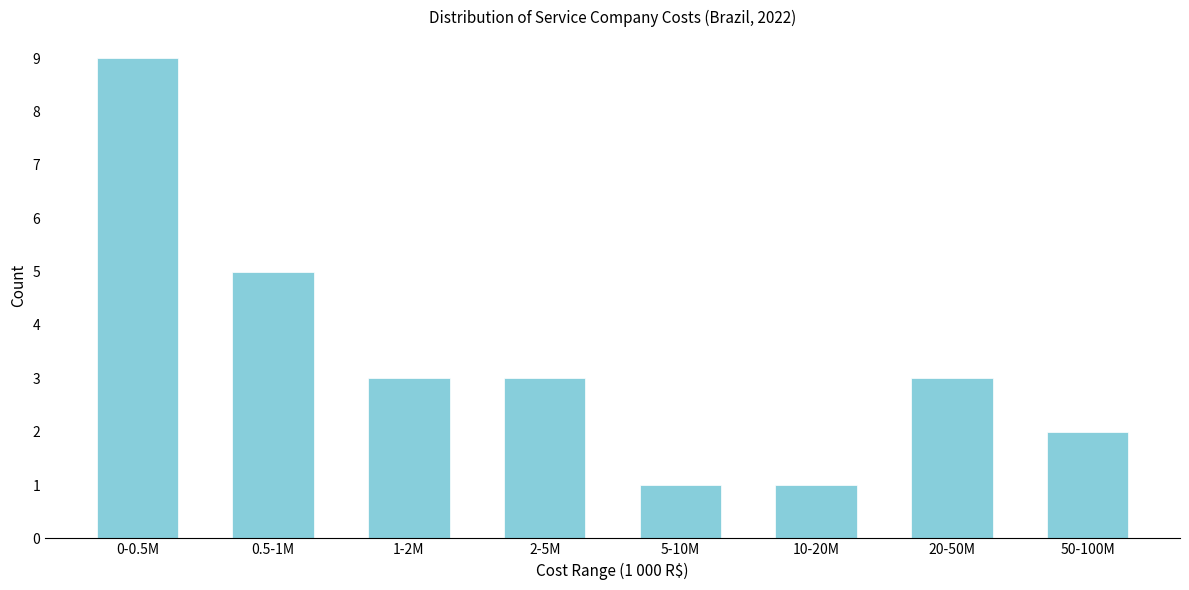

Reading right to left, list all the values displayed in this chart.

50-100M=2	20-50M=3	10-20M=1	5-10M=1	2-5M=3	1-2M=3	0.5-1M=5	0-0.5M=9